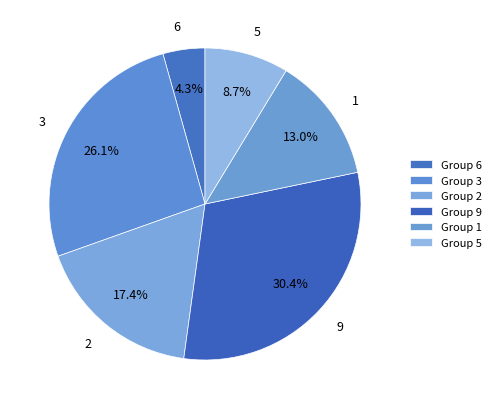

What is the ratio of the value at 1 to the value at 5?

1.5